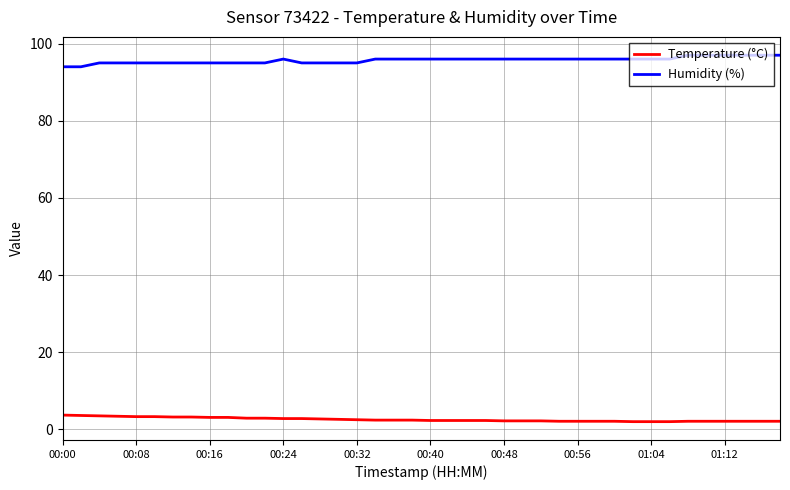

What is the maximum value shown in the chart?

97.0